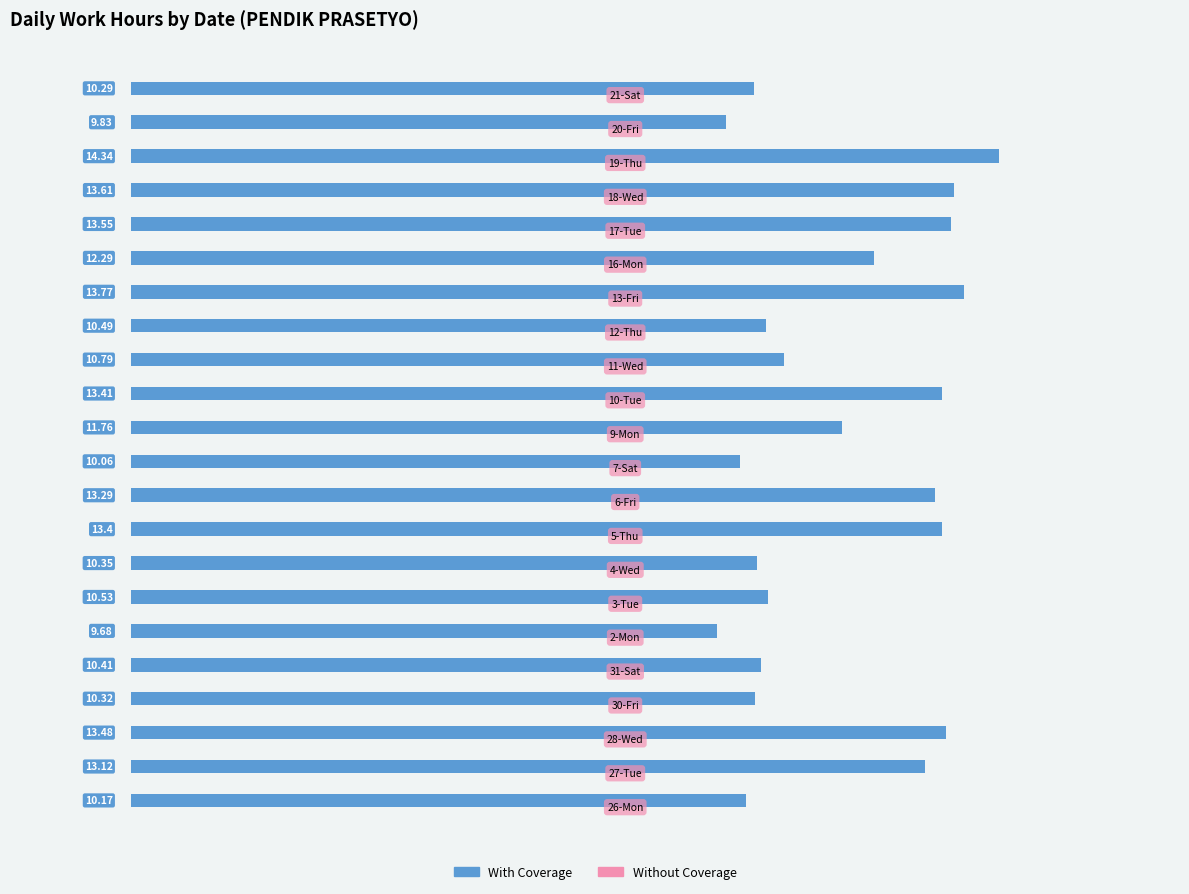

What is the sum of all values?

258.9